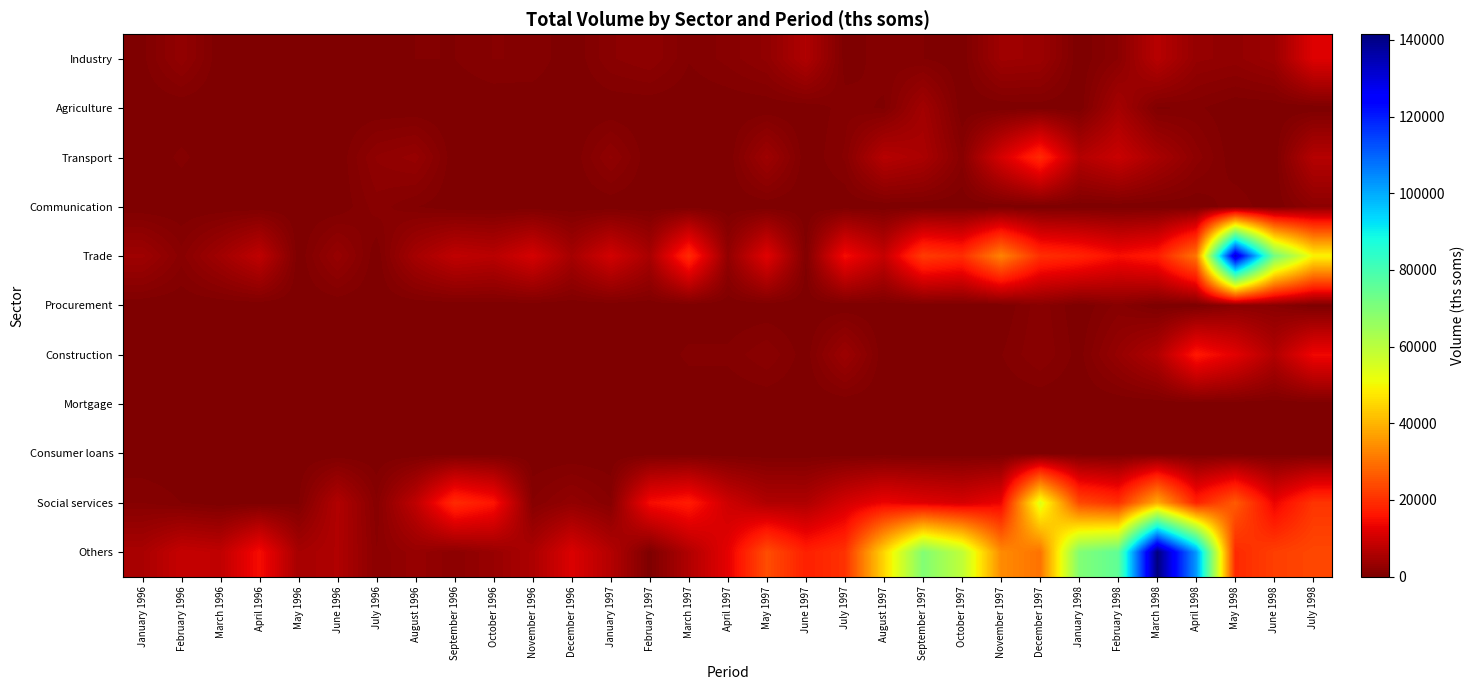

At which category is the sum across all series the highest?

March 1998